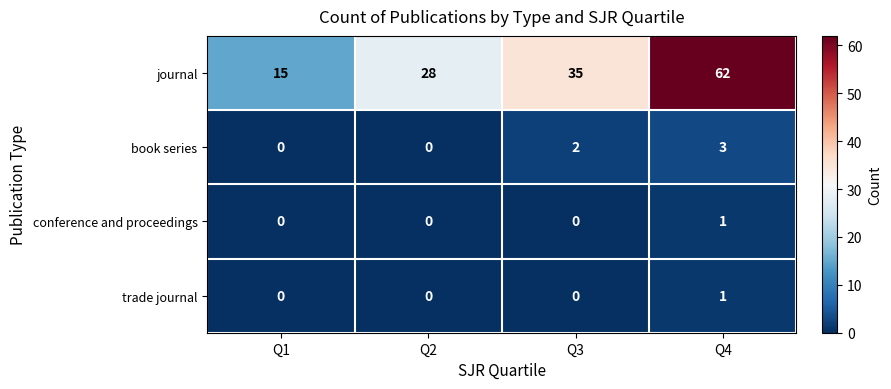

List the labels in order of journal value, largest first.

Q4, Q3, Q2, Q1